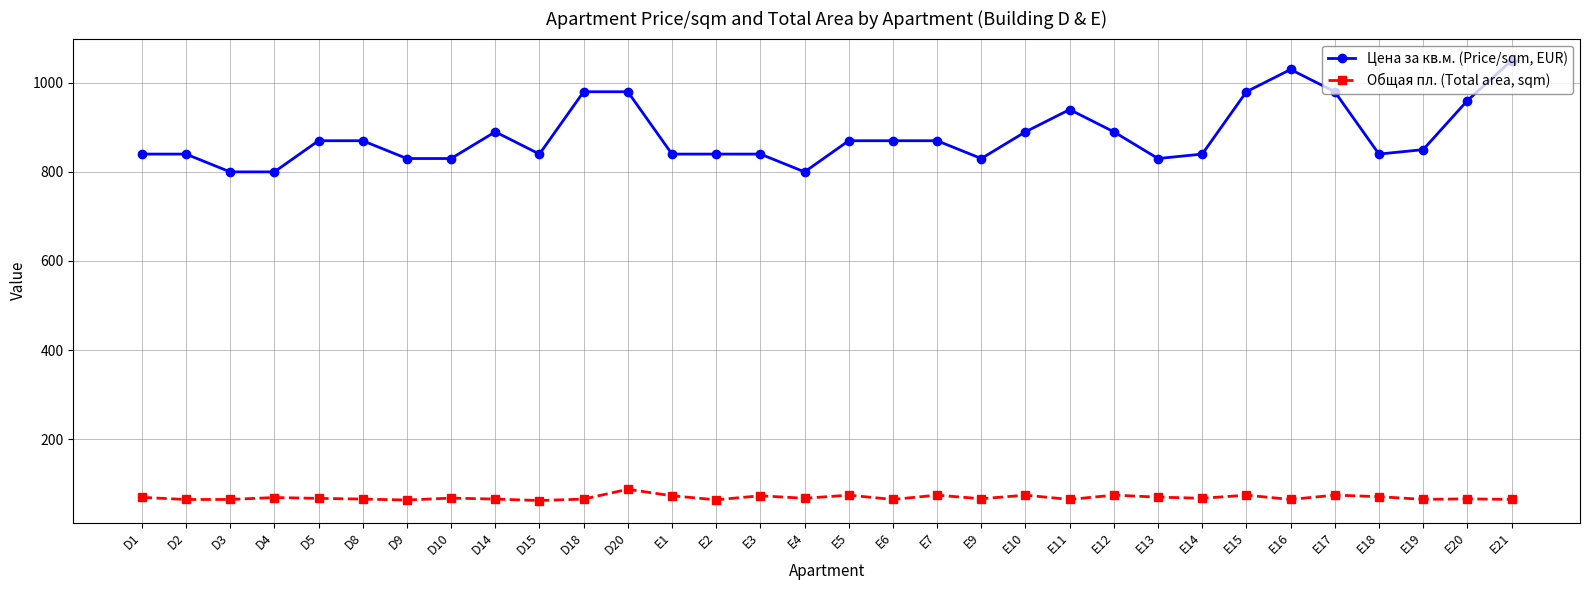

Between E9 and E16, which series saw the biggest shift?

Цена за кв.м. (Price/sqm, EUR)